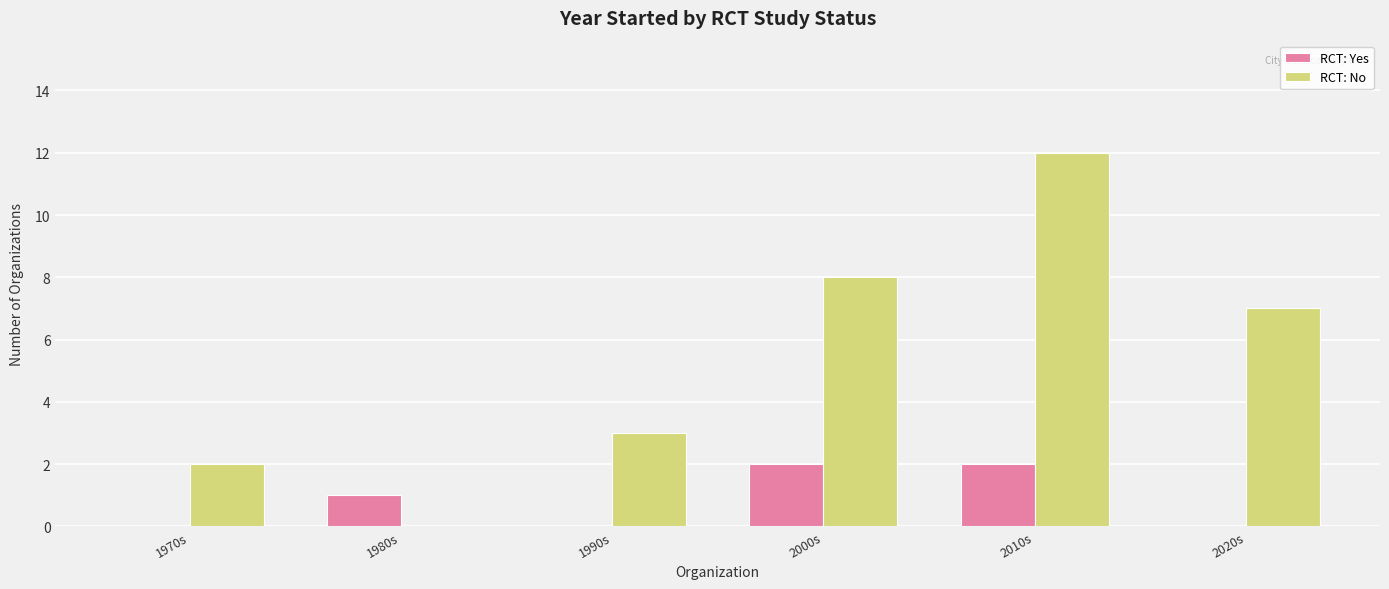

True or false: RCT: No has a value of 3 at 1990s.

True